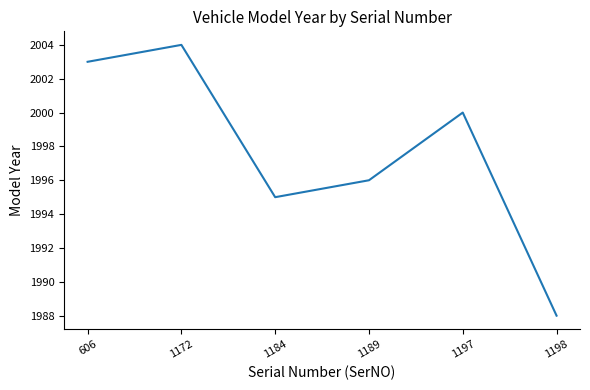

At which category does the data reach its first local peak?

1172